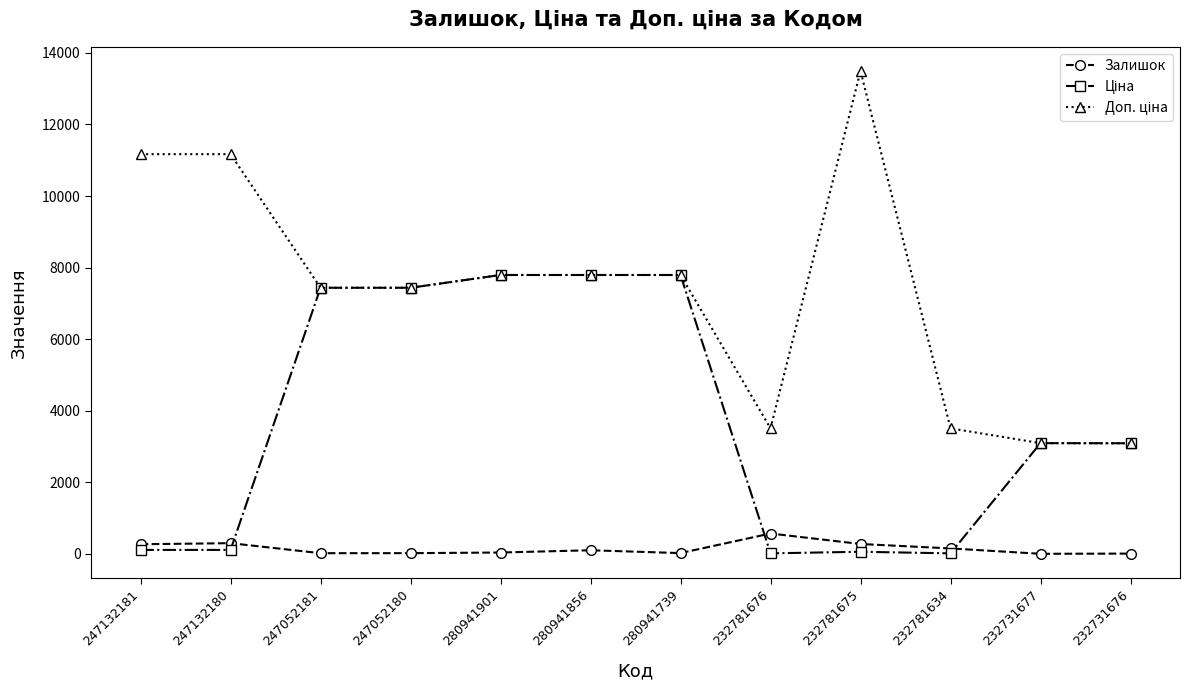

The value of Залишок at 232781676 is 570.0. True or false?

True